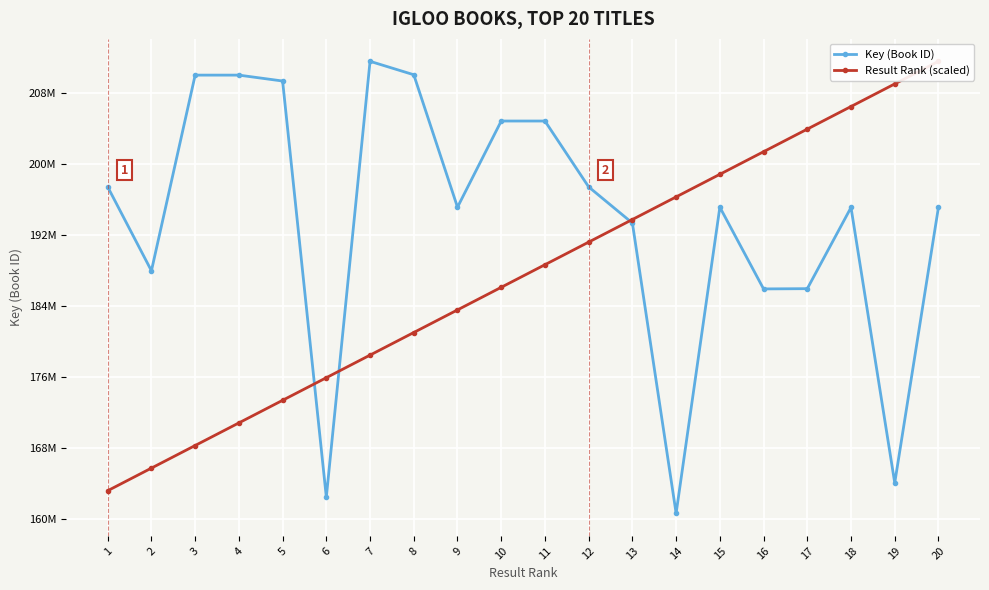

What is the difference between the Result Rank (scaled) values at 18 and 17?

2542318.2